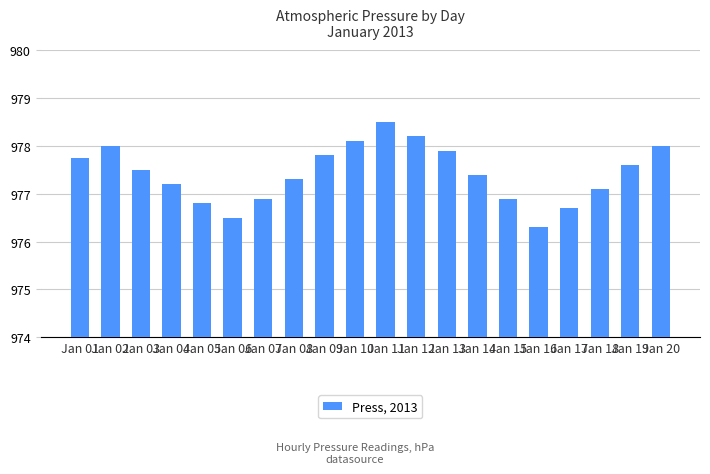

What is the value of the 16th bar from the left?

976.3